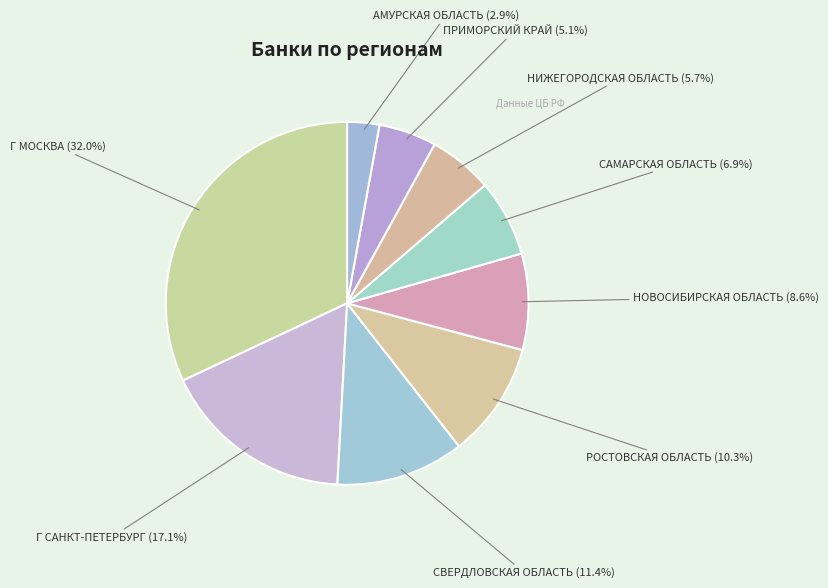

Combined, do НИЖЕГОРОДСКАЯ ОБЛАСТЬ and АМУРСКАЯ ОБЛАСТЬ account for over 50%?

No